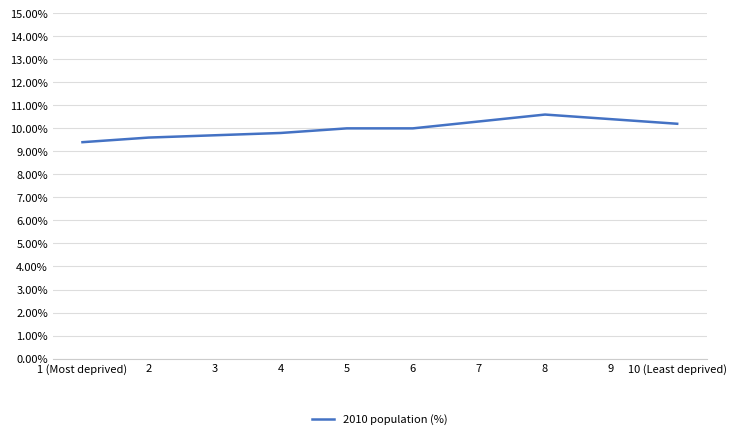

Approximately how many times larger is the value at 6 compared to 5?

1.0